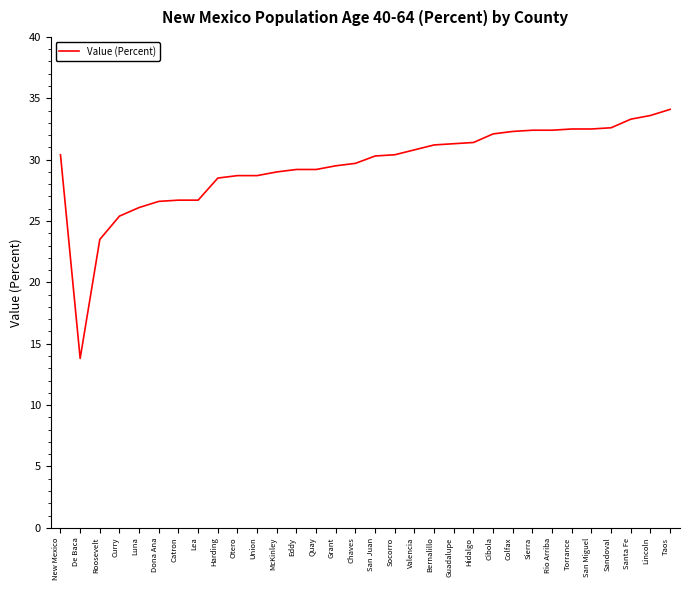

What is the difference between the maximum and second lowest values?

10.6